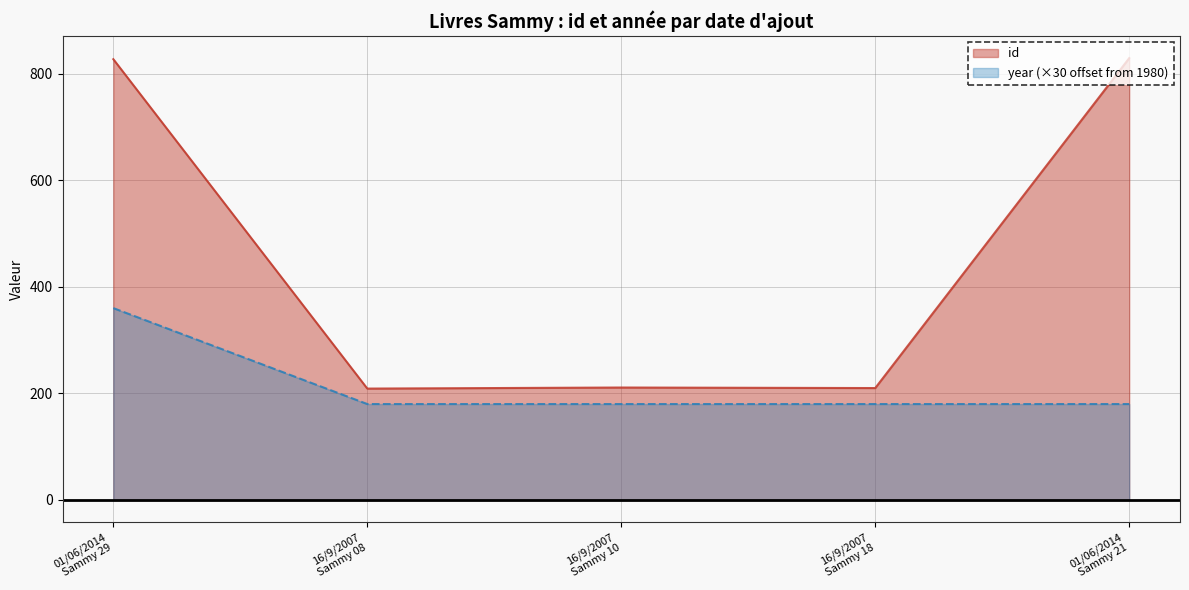

Which series has the widest spread of values?

id